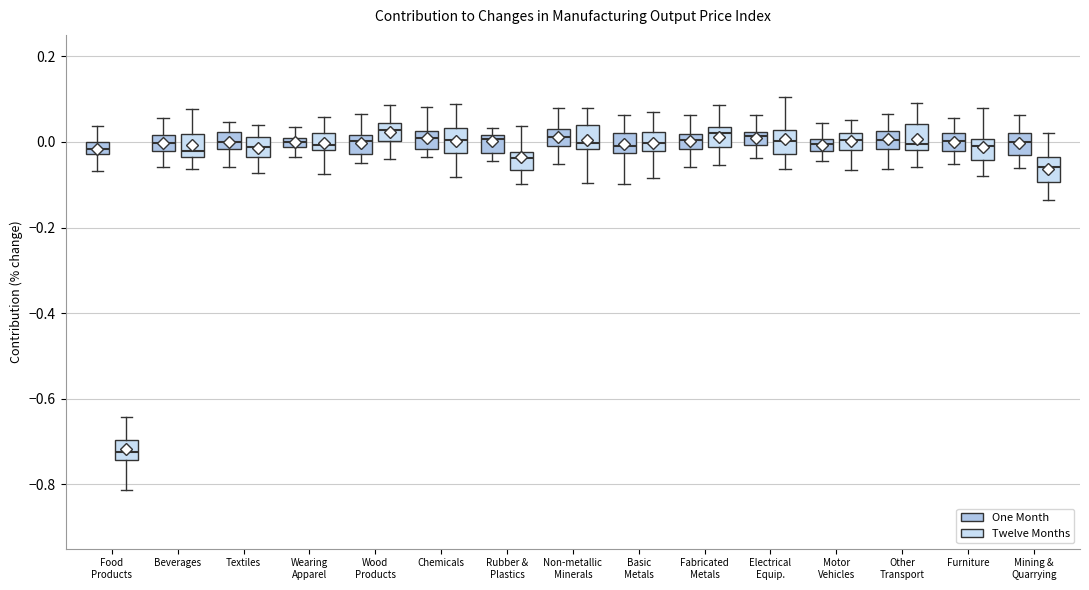

Where is the upper edge of the box for Motor Vehicles (Twelve Months) on the y-axis? The values are not printed on the chart, so give them approximately, as read against the axis.

0.02